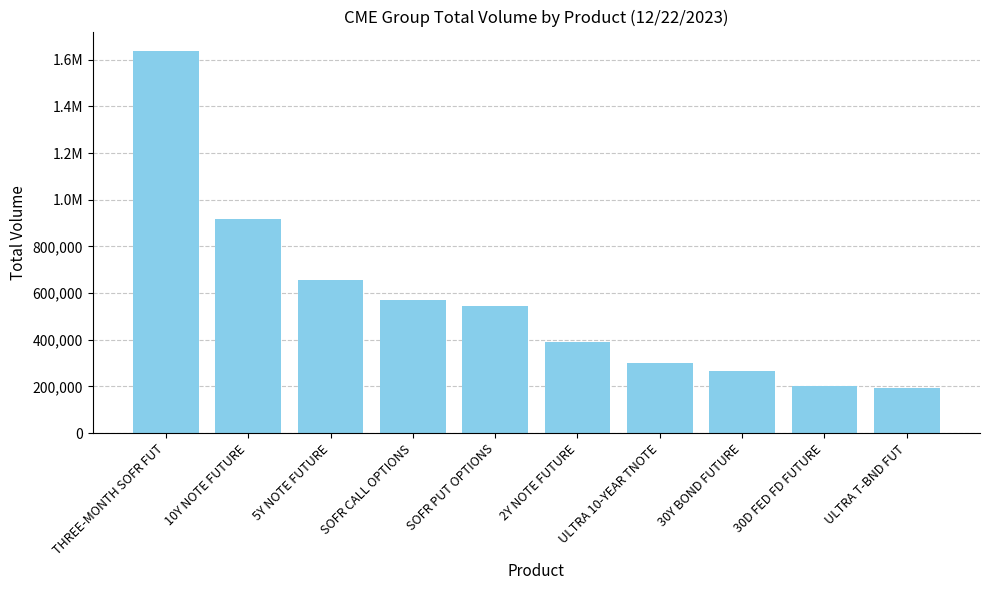

How many values are below 546982?

5